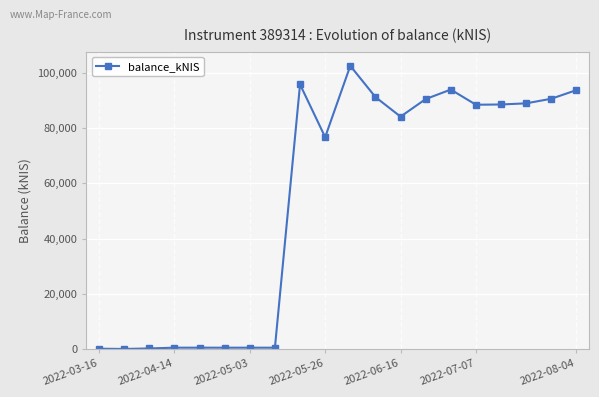

What is the value of the 13th point from the left?

84200.6